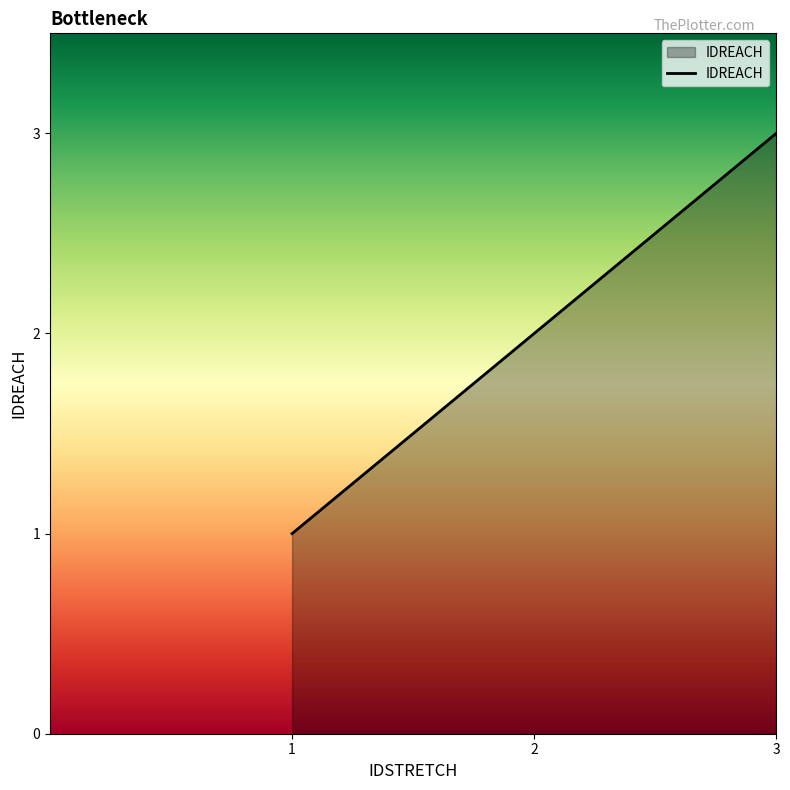

What is the change in value from 1 to 3?

+2